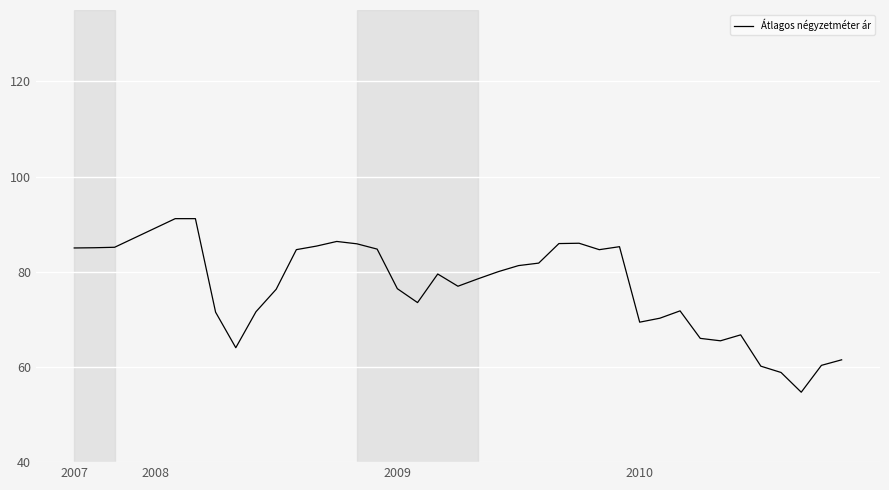

What is the greatest value displayed?

91.2